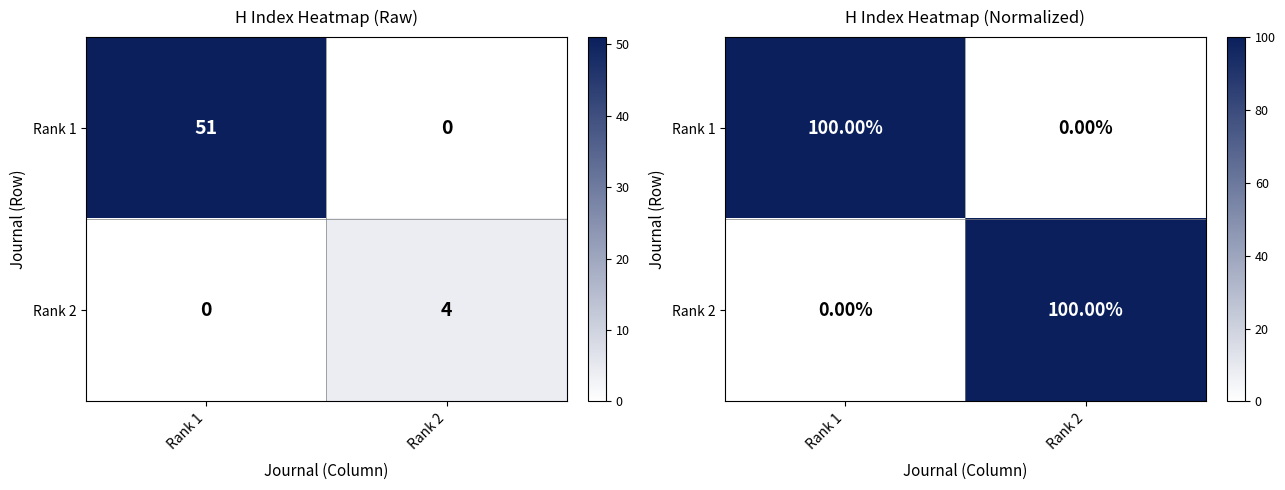

What is the sum of the Rank 2 values at Rank 1 and Rank 2?

100